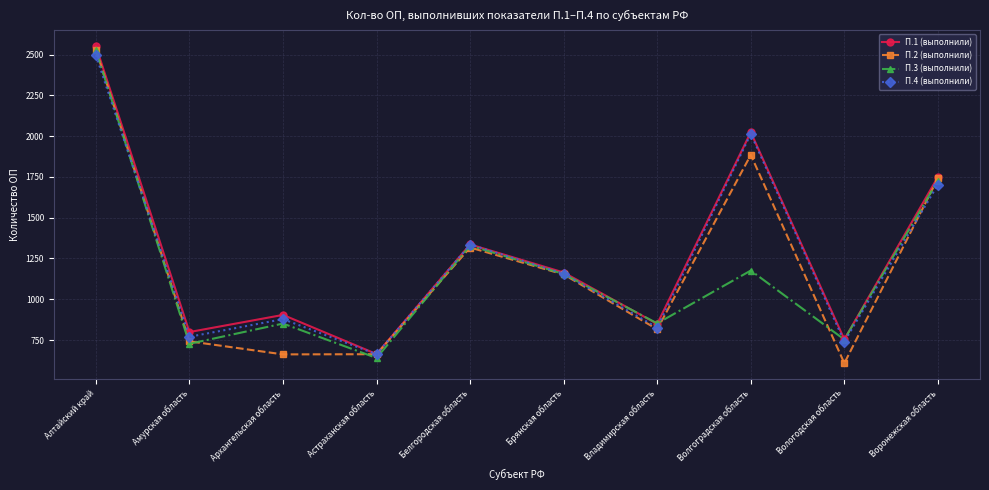

True or false: П.3 (выполнили) has a value of 1279 at Амурская область.

False